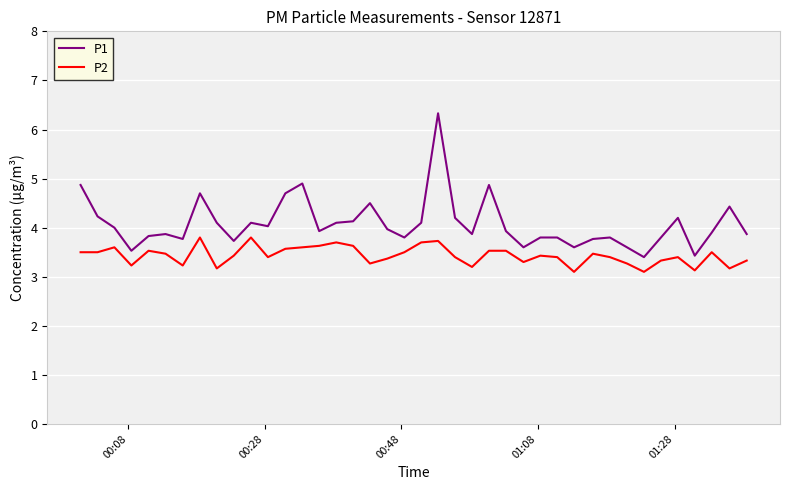

Count the number of categories in the chart.

40